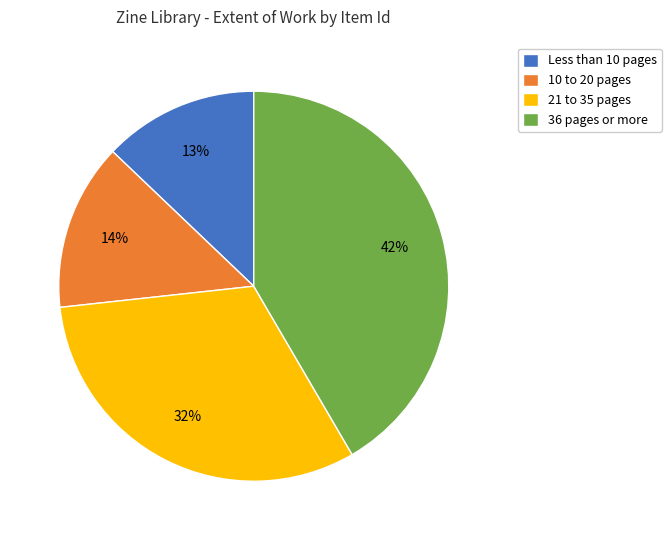

Does any single category account for the majority?

No